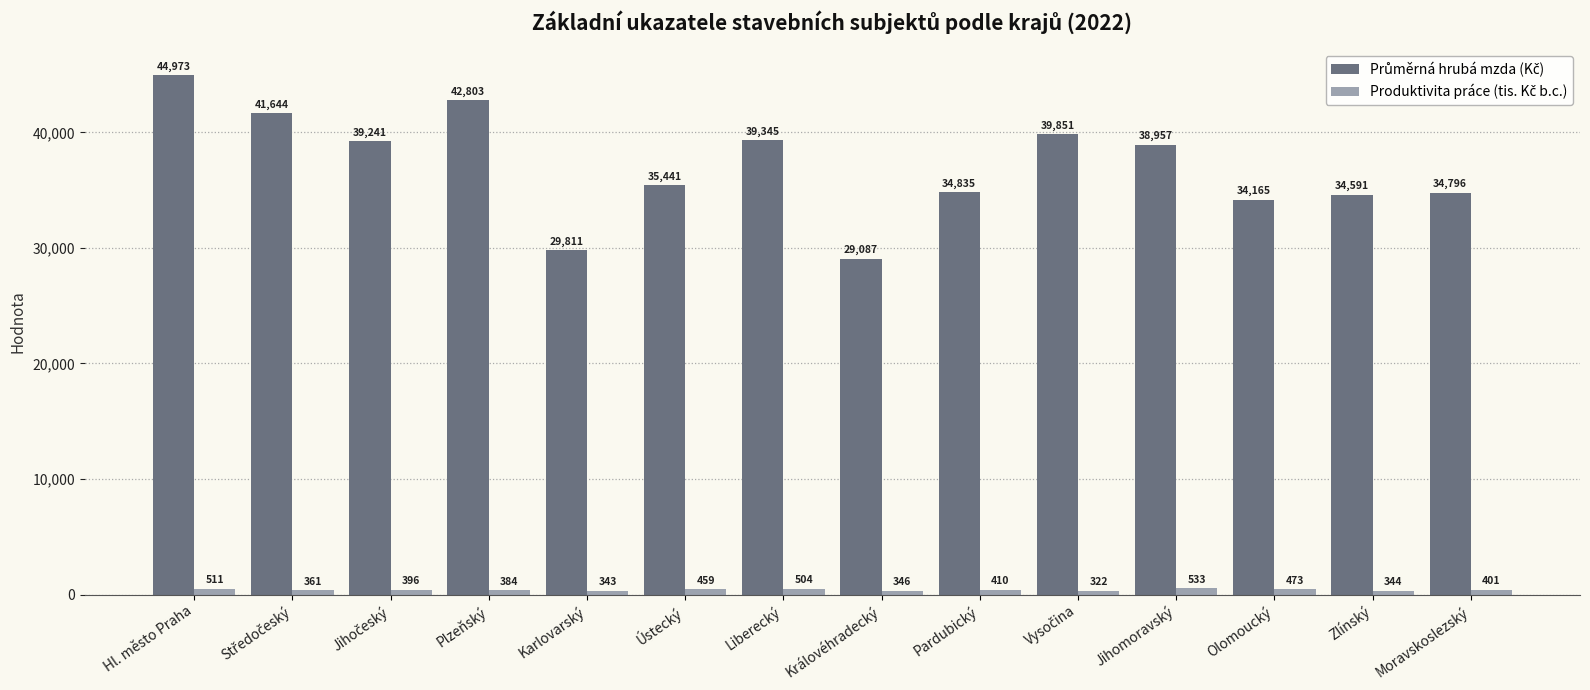

What is the greatest value displayed?

44972.8